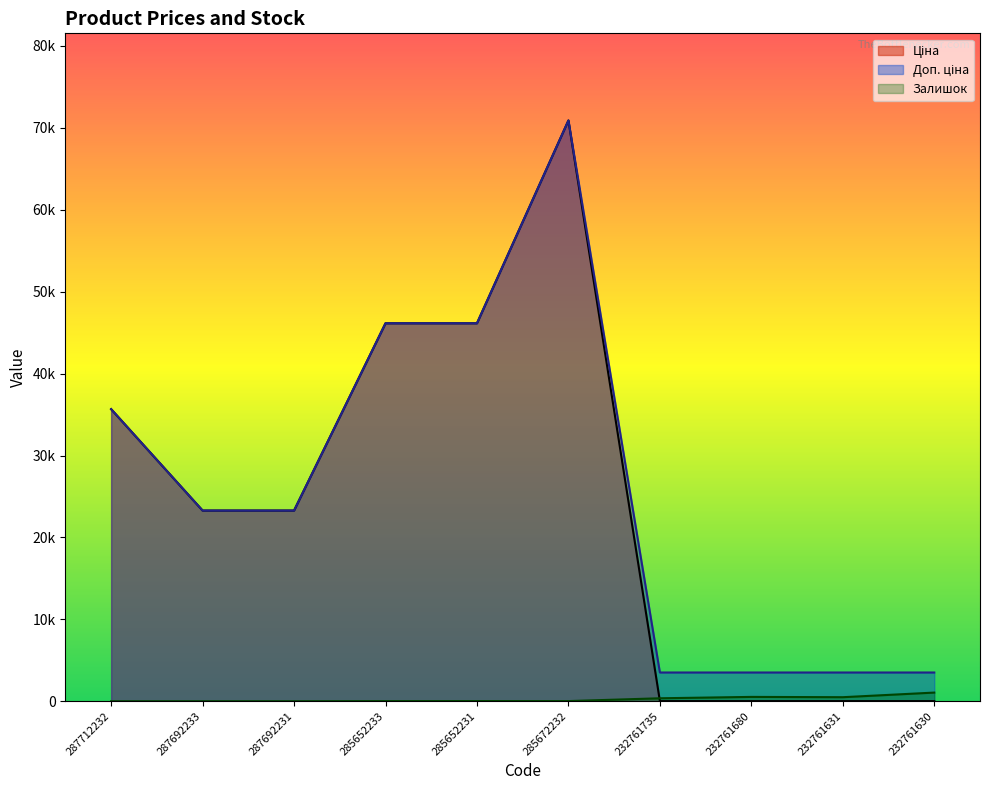

What is the total value across all series at 287692231?

46556.4